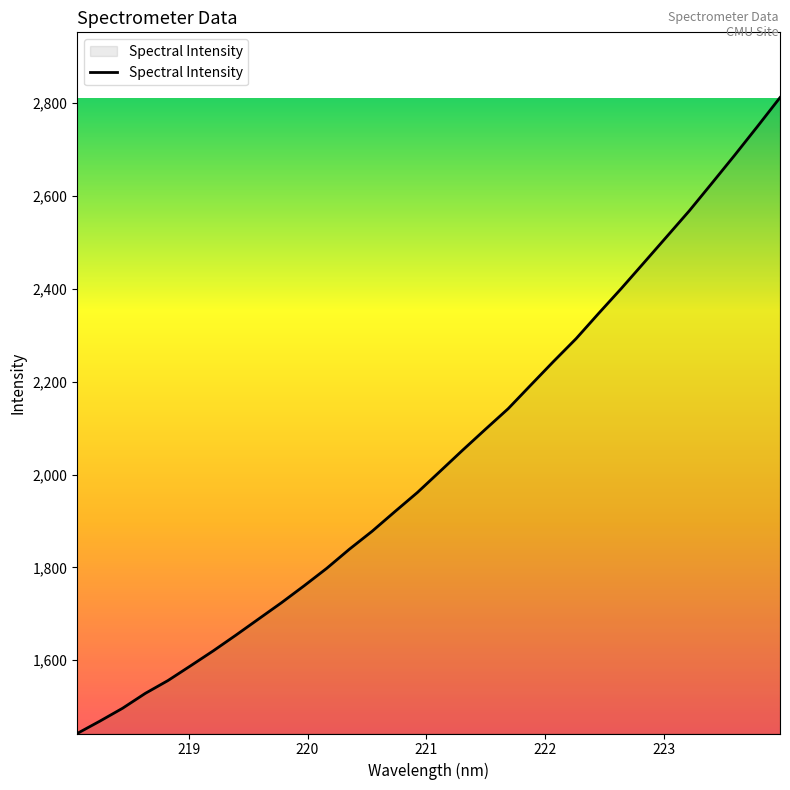

What is the maximum value shown in the chart?

2812.0